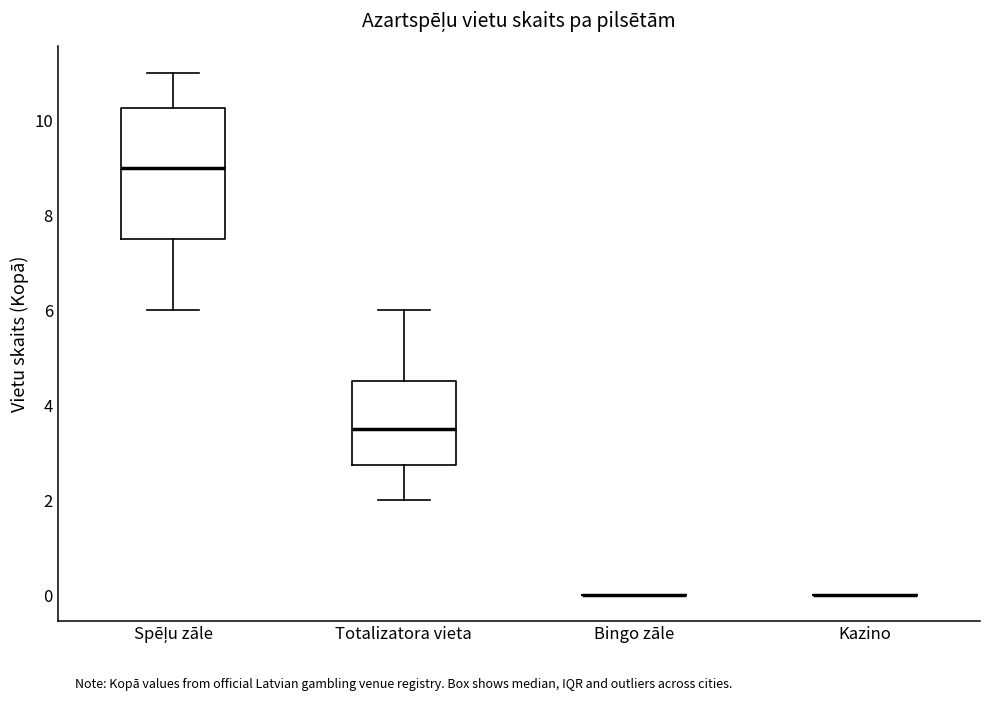

Reading left to right, read every box against the y-axis: the position of its median line, the range the box covers, and the ends of its whiskers. The values are not printed on the chart, so give them approximately, as read against the axis.

Spēļu zāle: median 9.0, box 7.6 to 10.2, whiskers 6.0 to 11.0
Totalizatora vieta: median 3.6, box 2.8 to 4.6, whiskers 2.0 to 6.0
Bingo zāle: box collapsed to a line at 0.0, whiskers 0.0 to 0.0
Kazino: box collapsed to a line at 0.0, whiskers 0.0 to 0.0